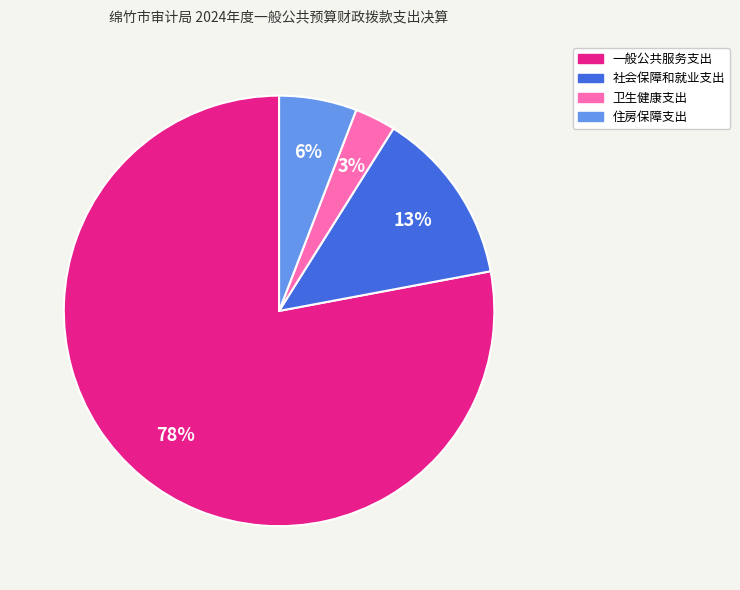

Which category accounts for the majority?

一般公共服务支出